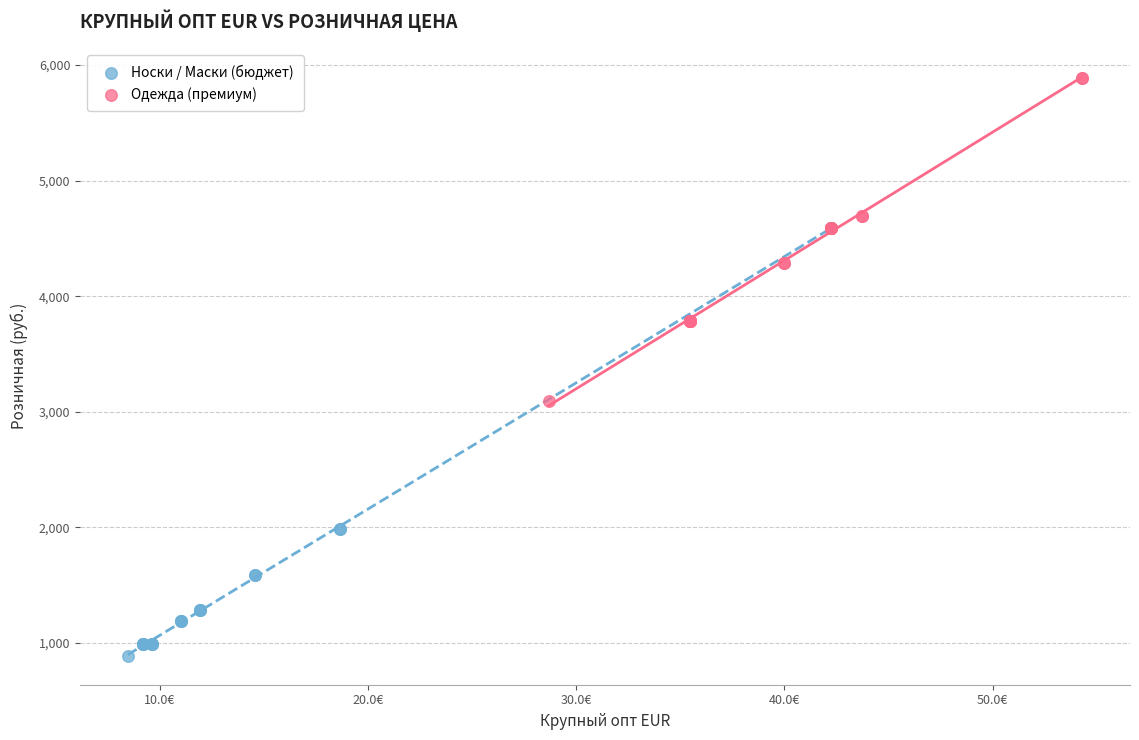

Which series contains the lowest Y value?

Носки / Маски (бюджет)